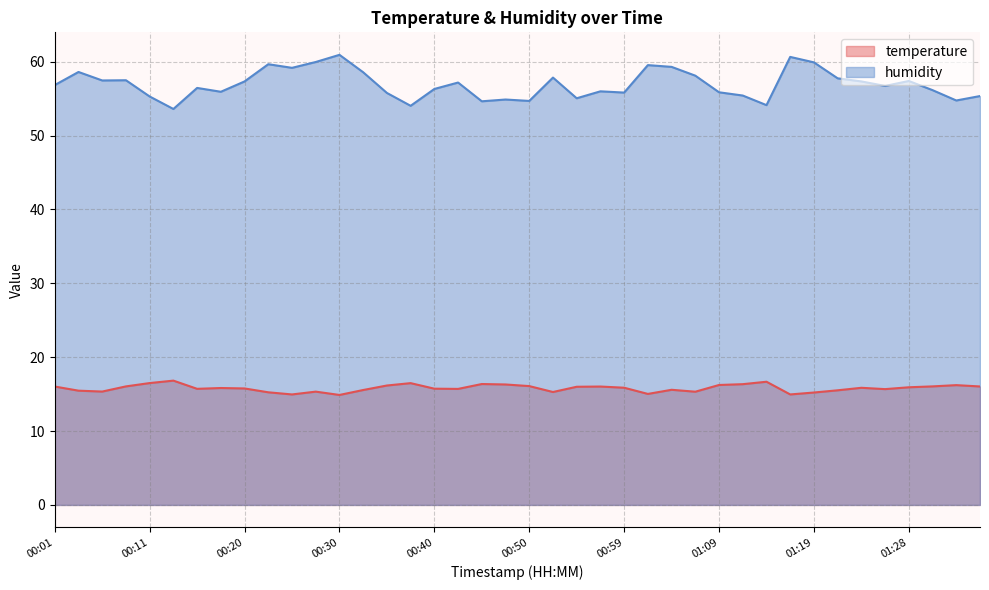

Which series changed the most between 00:59 and 01:06?

humidity